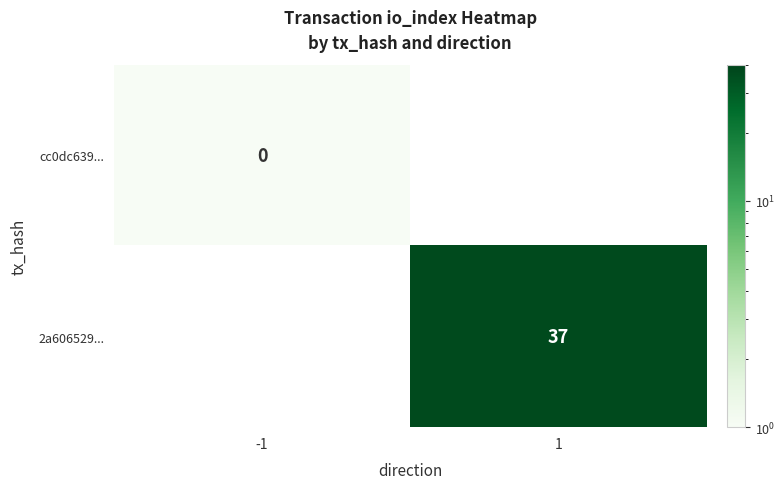

True or false: 2a606529... has a value of 24.5 at 1.

False